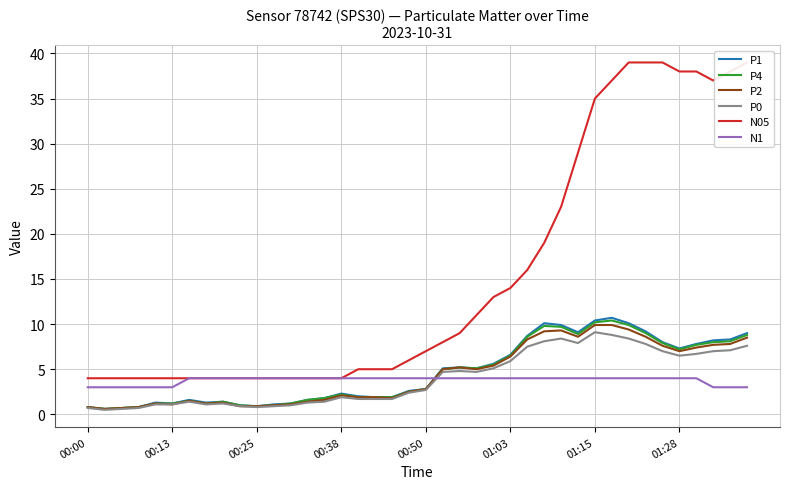

True or false: N05 has more than 0 interior local peaks.

False